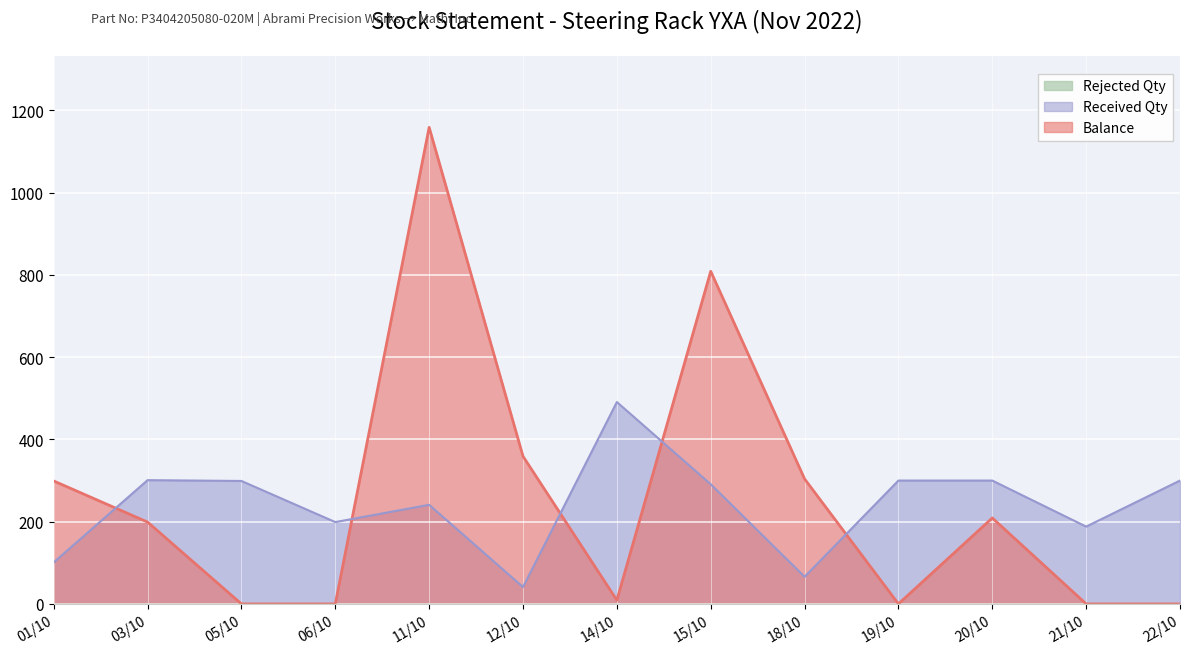

What is the label of the 2nd point from the right?

21/10